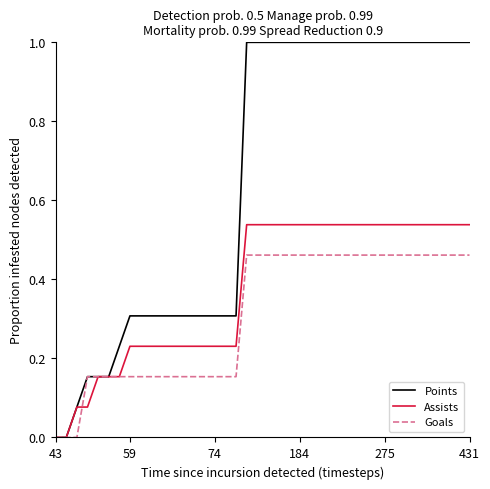

Which series has the widest spread of values?

Points